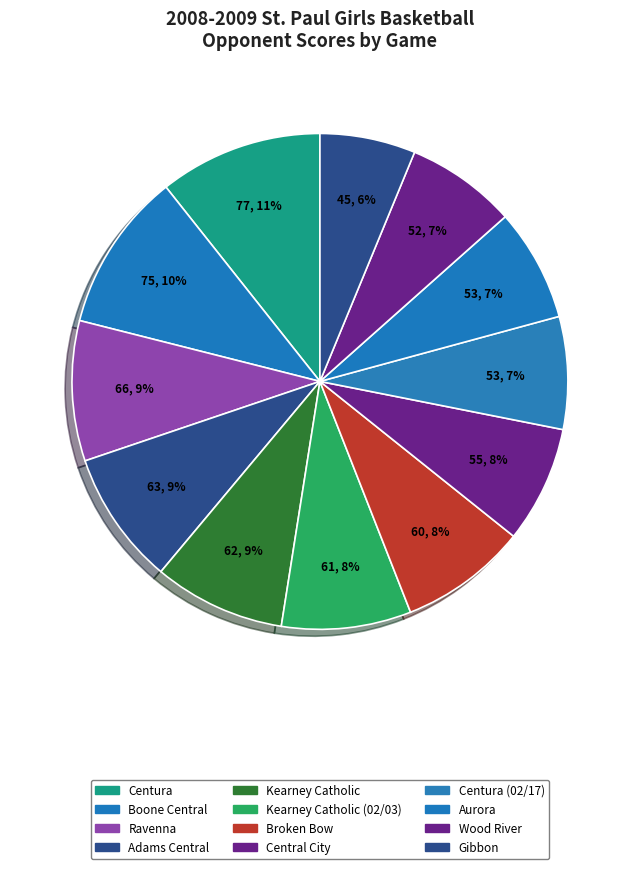

Count the number of slices in the pie.

12